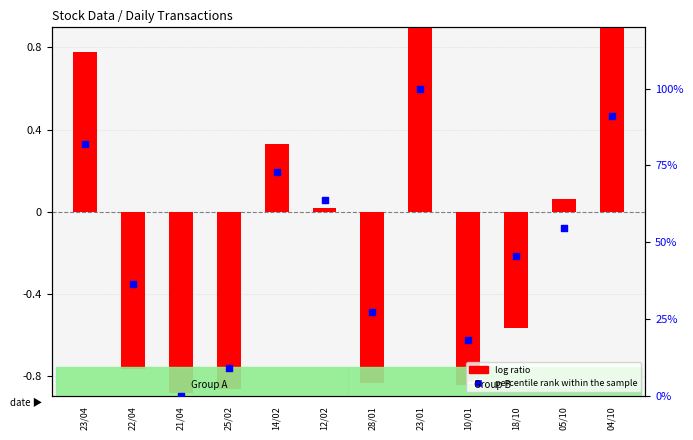

What is the total value across all series at 05/10?

54.6